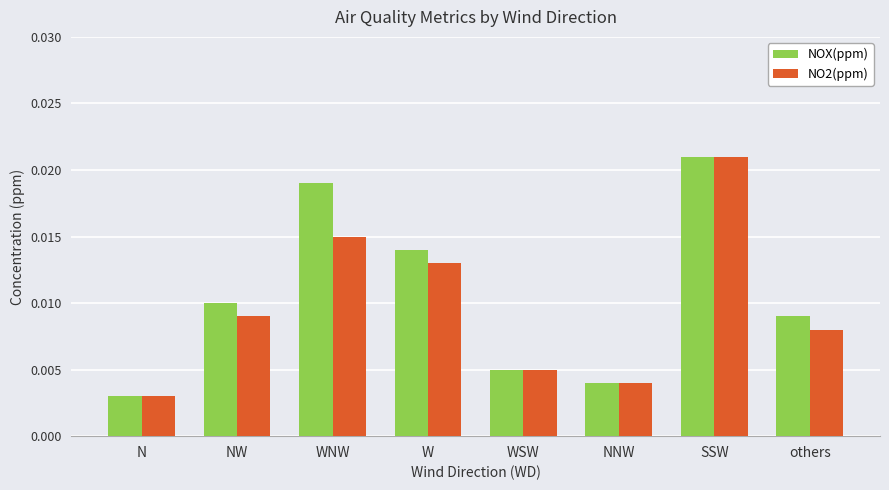

Between NW and WSW, which series saw the biggest shift?

NOX(ppm)